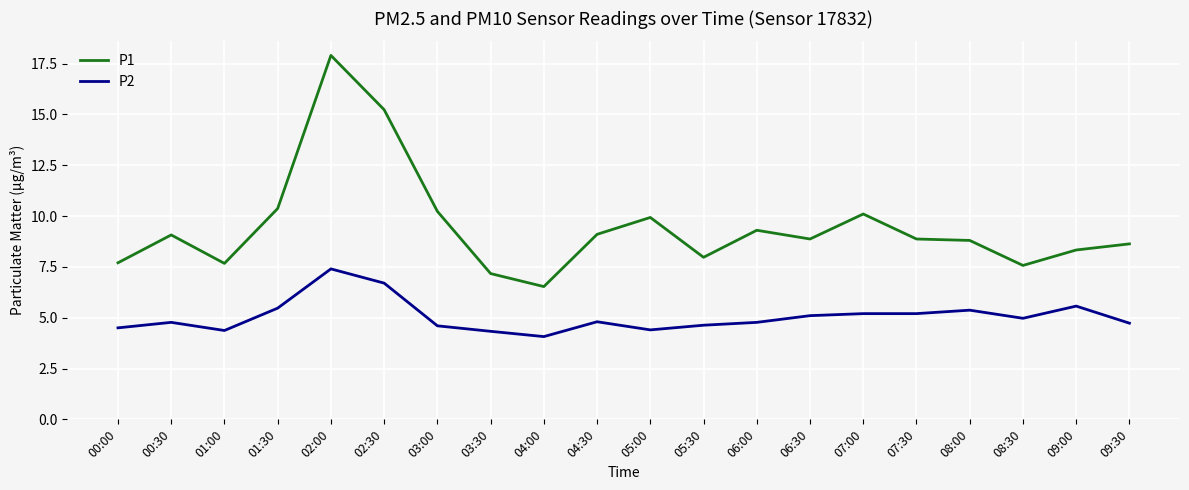

What position from the right is 07:00?

6